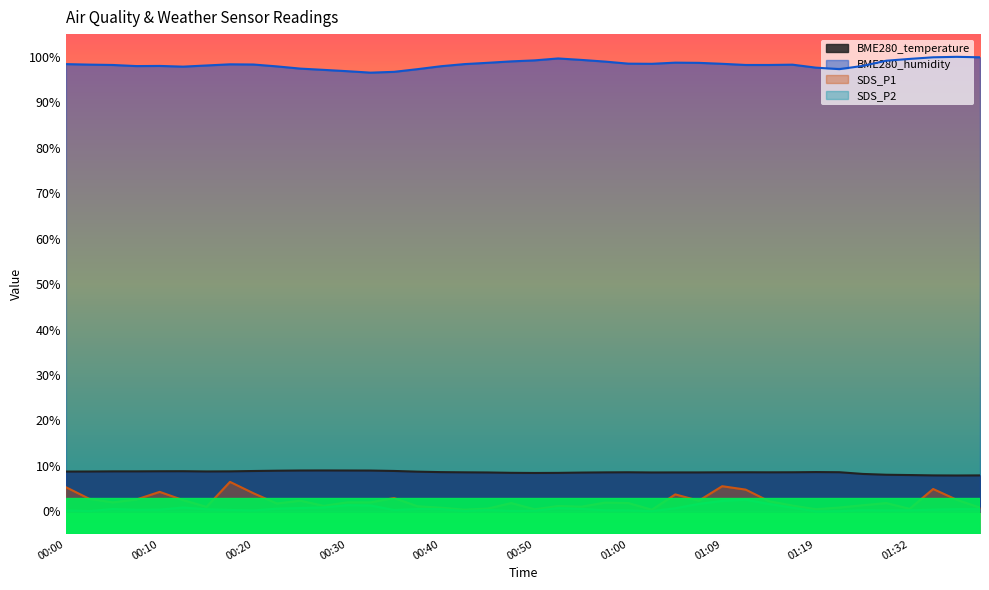

Does the chart have visible grid lines?

No